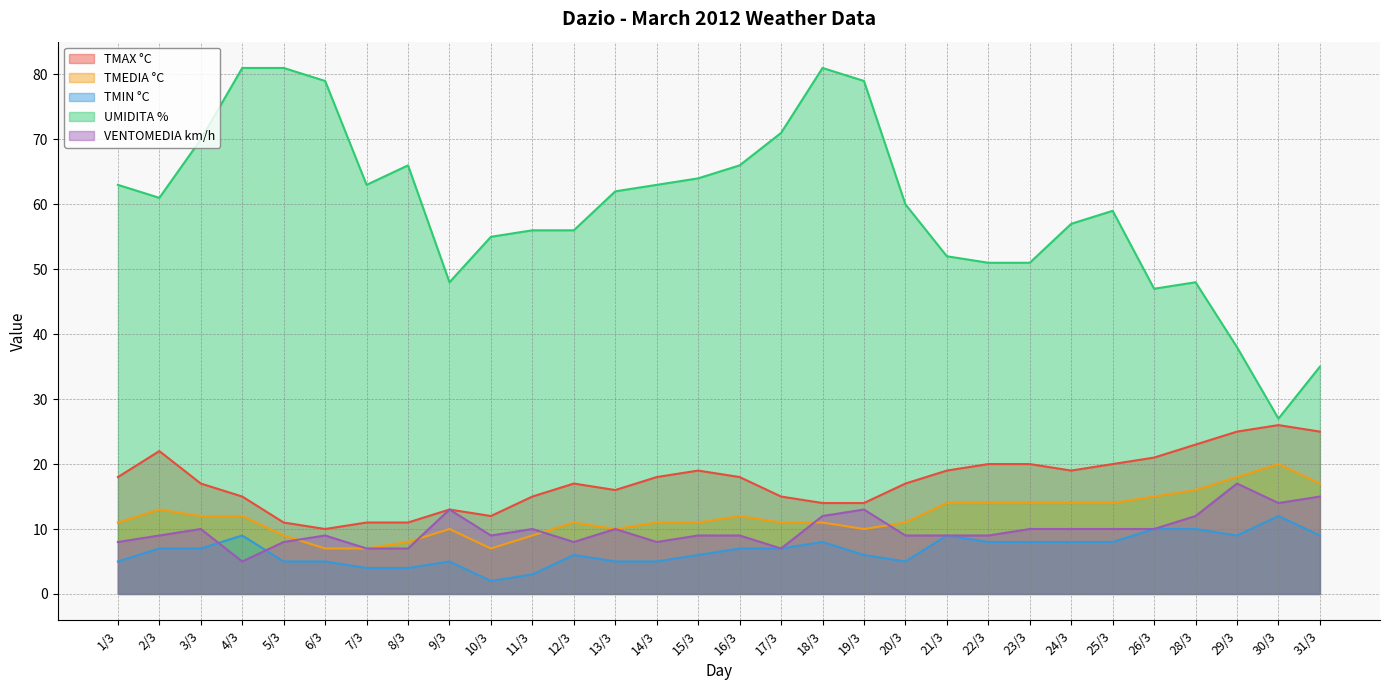

How many values in the TMEDIA °C series are below 11?

9